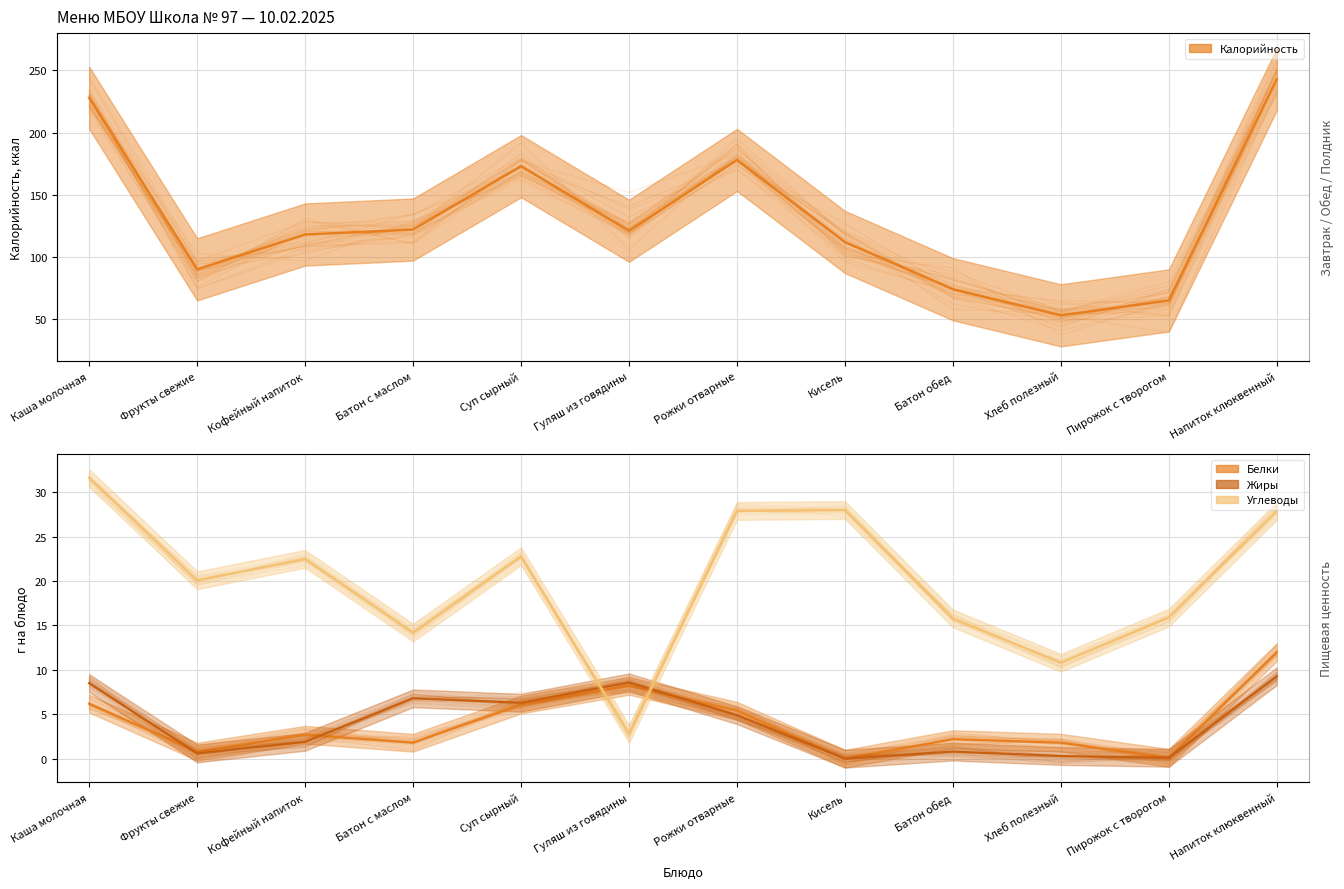

Where does the data first go above 121?

Каша молочная